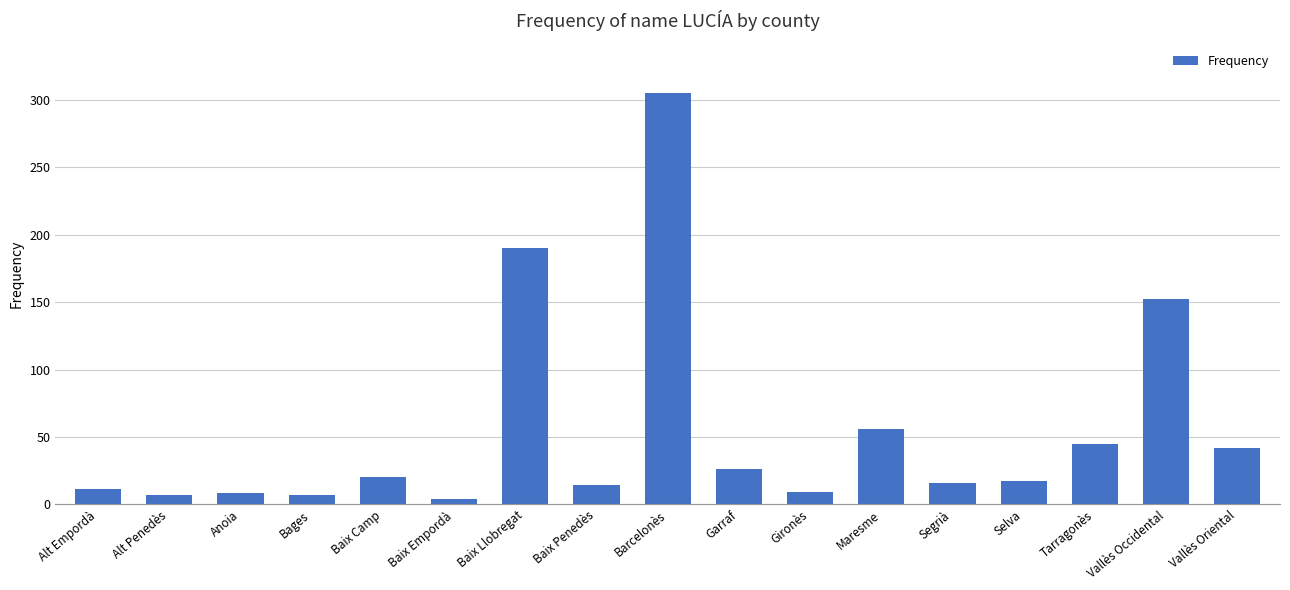

How many distinct data groups are displayed?

1